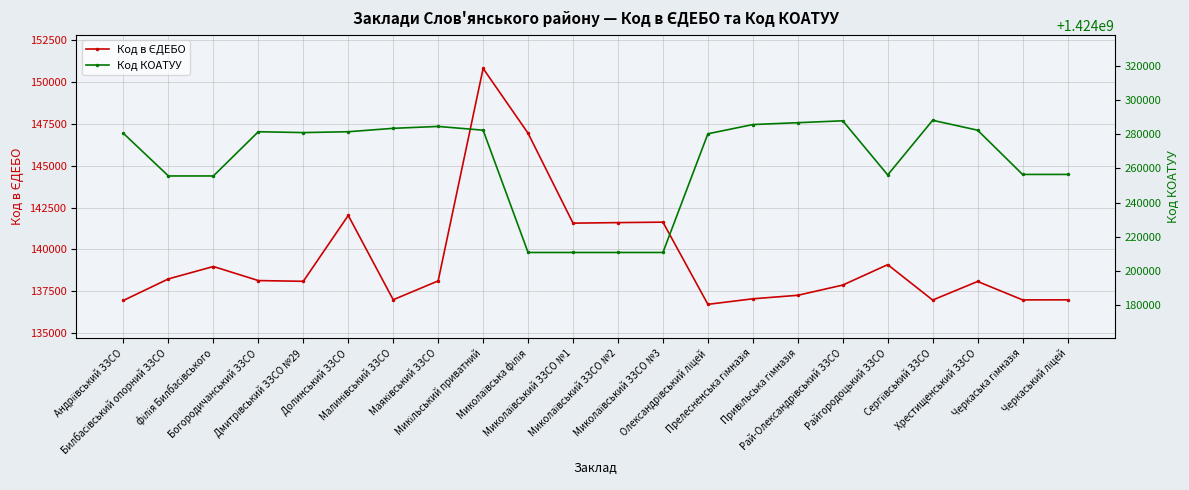

What is the minimum value for Код КОАТУУ?

1424210800